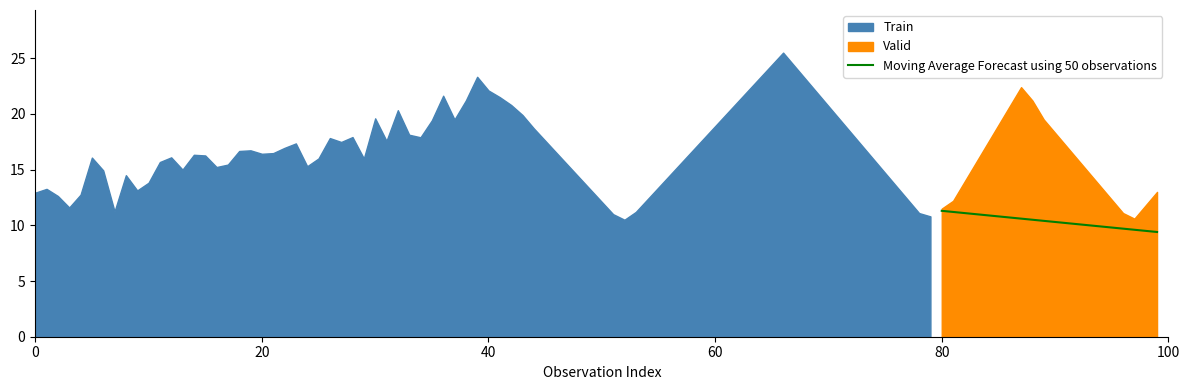

What is the minimum value for Moving Average Forecast using 50 observations?

9.4